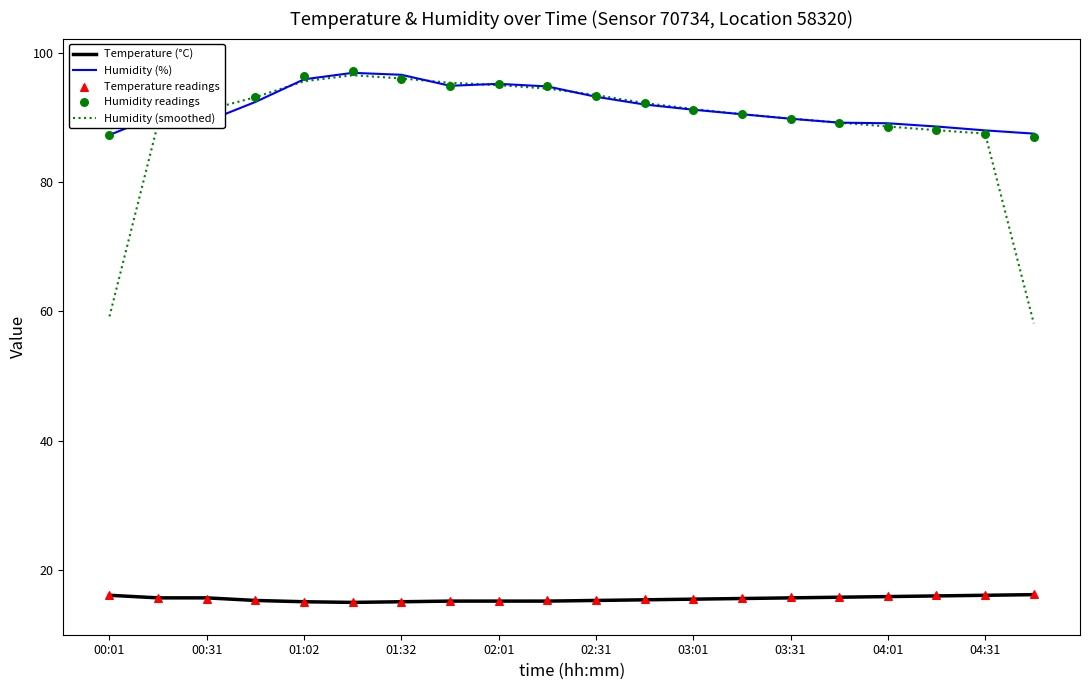

At how many categories does at least one series exceed 86?

20